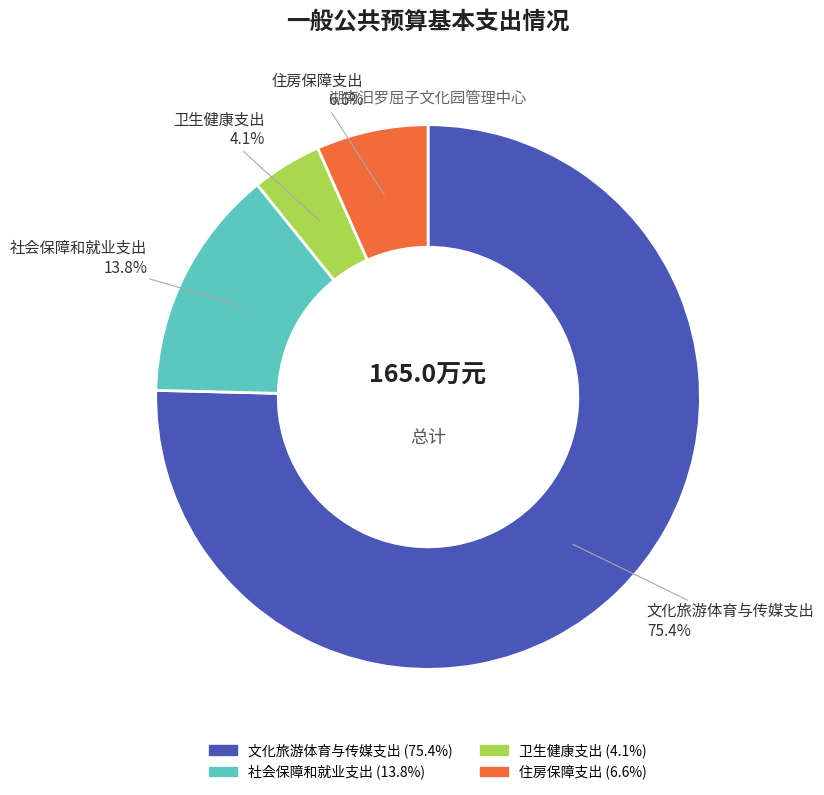

How many segments does this pie chart have?

4